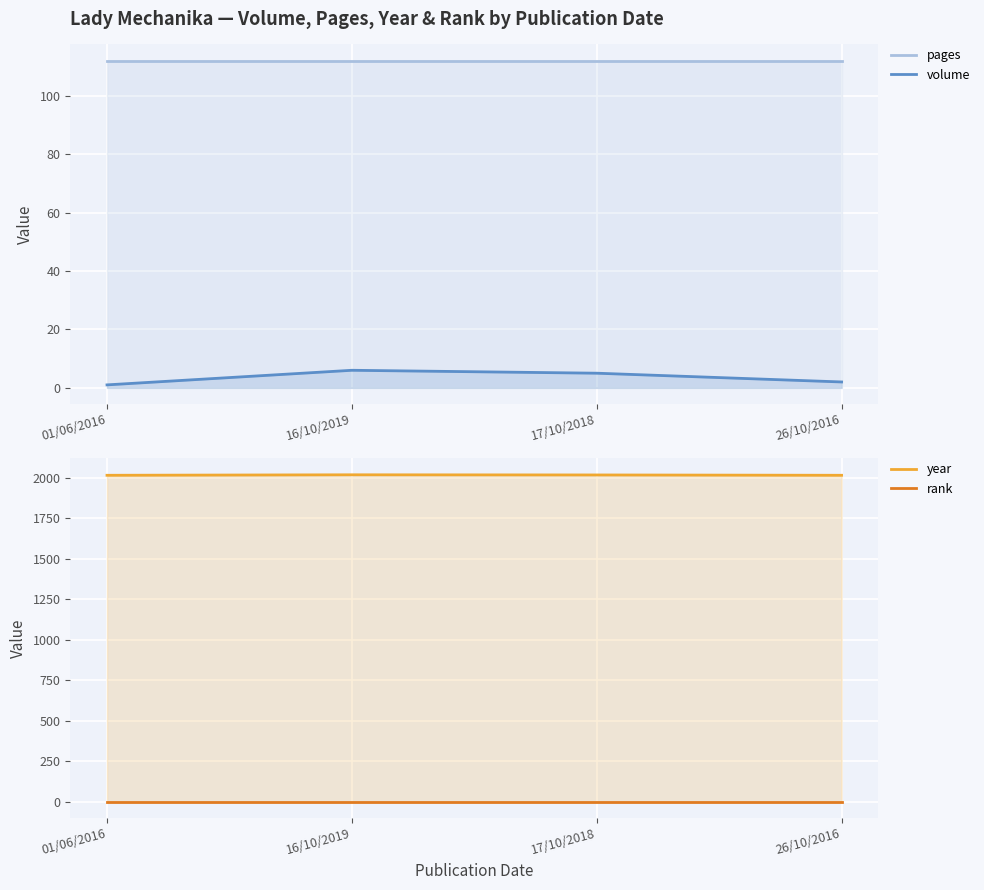

What is the greatest value displayed?

2019